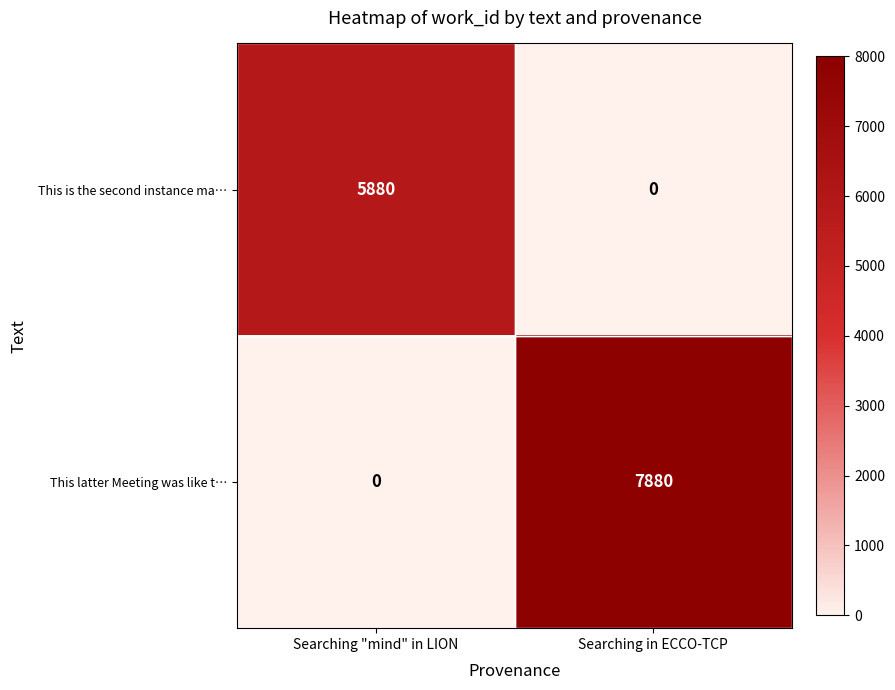

What is the average value of the This is the second instance ma… series?

2940